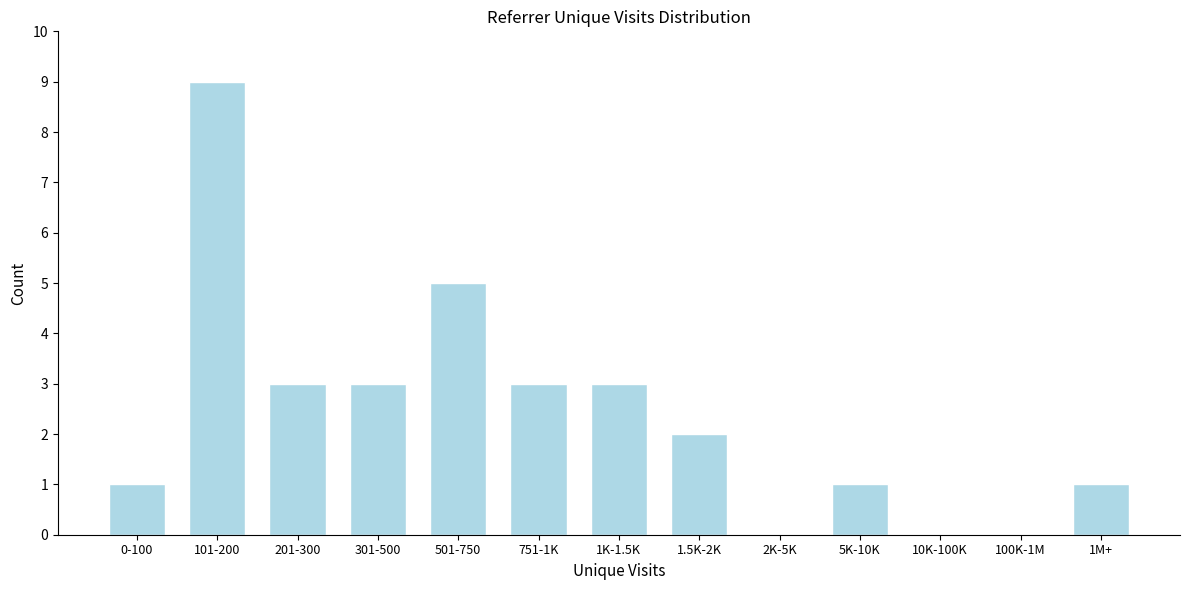

Reading right to left, list all the values displayed in this chart.

1M+=1	100K-1M=0	10K-100K=0	5K-10K=1	2K-5K=0	1.5K-2K=2	1K-1.5K=3	751-1K=3	501-750=5	301-500=3	201-300=3	101-200=9	0-100=1